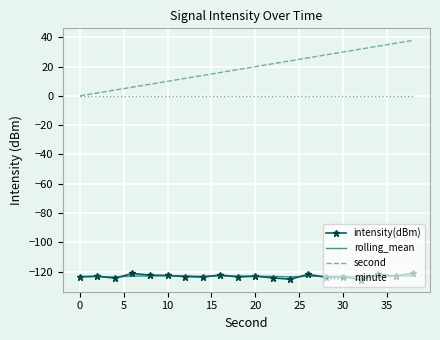

Which series has the largest range (max minus min)?

second